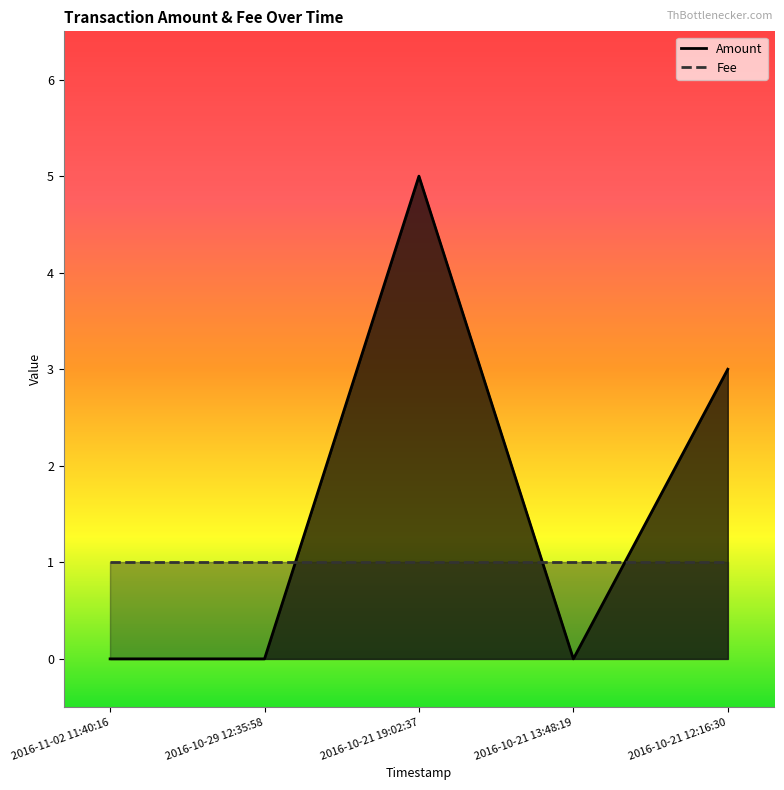

True or false: there are more than 0 points higher than both neighbors.

True